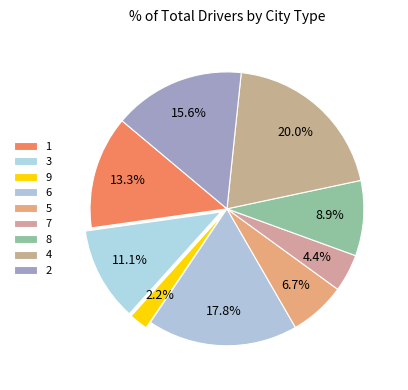

To the nearest percent, what is the difference between the 7 and 9 slice percentages?

2%